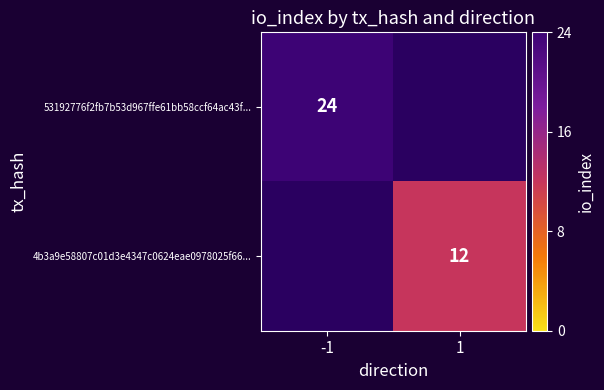

Which label corresponds to the largest value in the chart?

-1